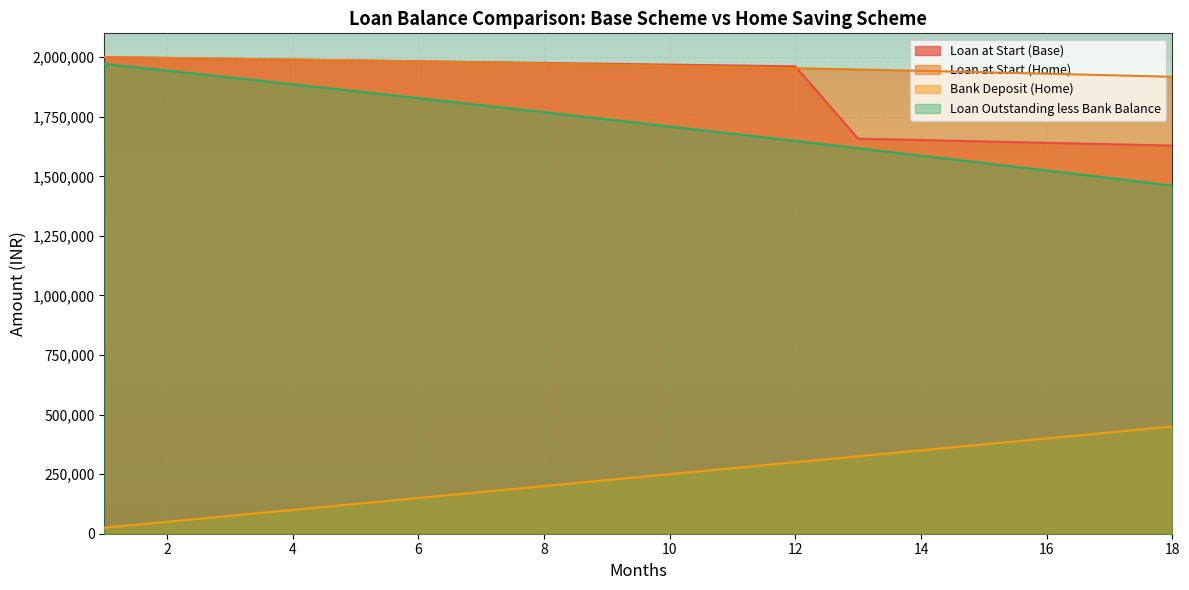

How many values in the Loan Outstanding less Bank Balance series are below 1738983?

9